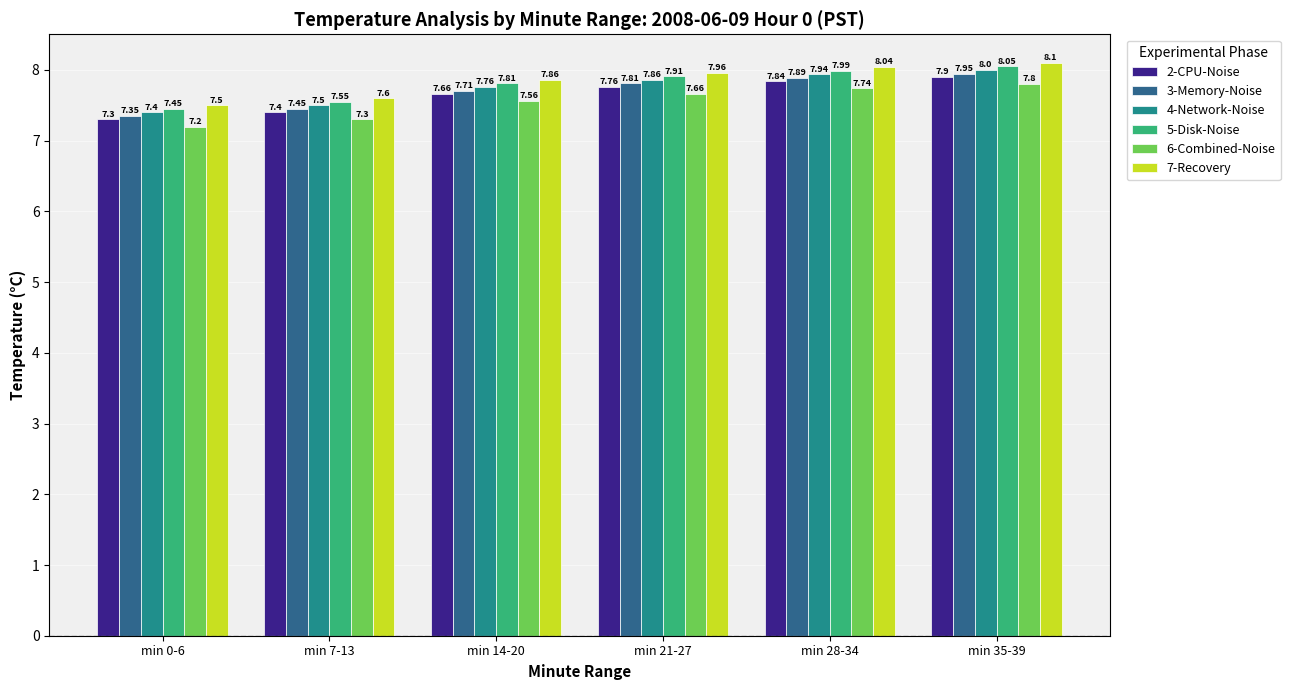

Is it true that 3-Memory-Noise equals 7.8 at min 21-27?

True